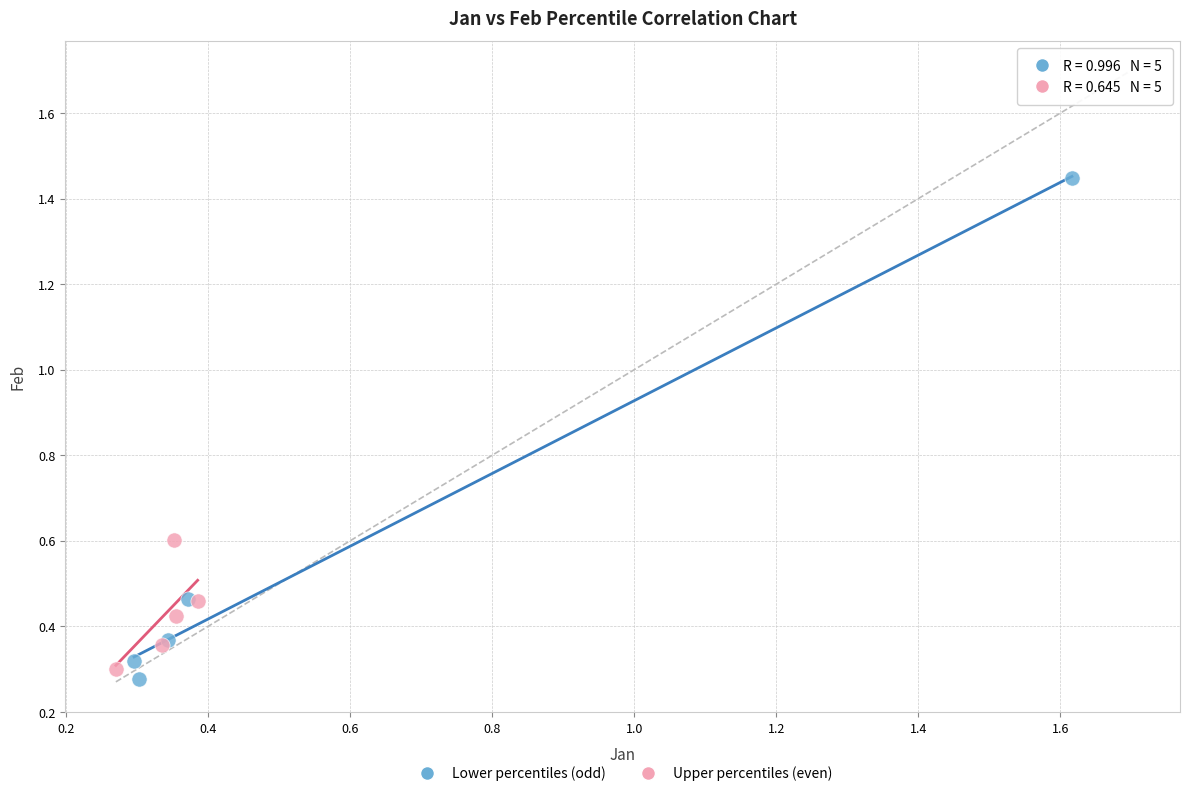

Which series reaches the maximum Y coordinate?

Lower percentiles (odd)